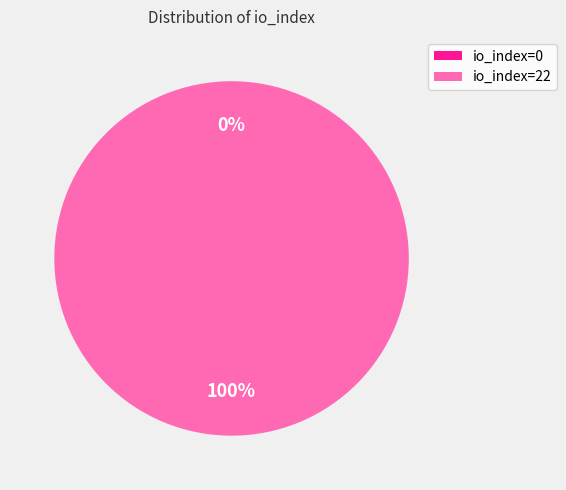

What percentage do io_index=0 and io_index=22 together represent?

100.0%